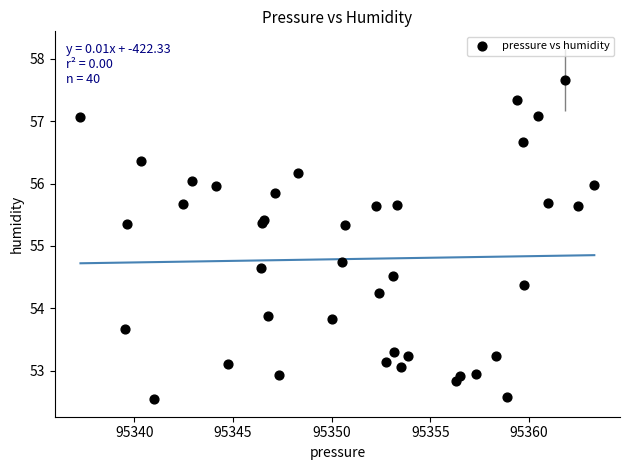

What Y value in the scatter plot is closest to 55?

54.7